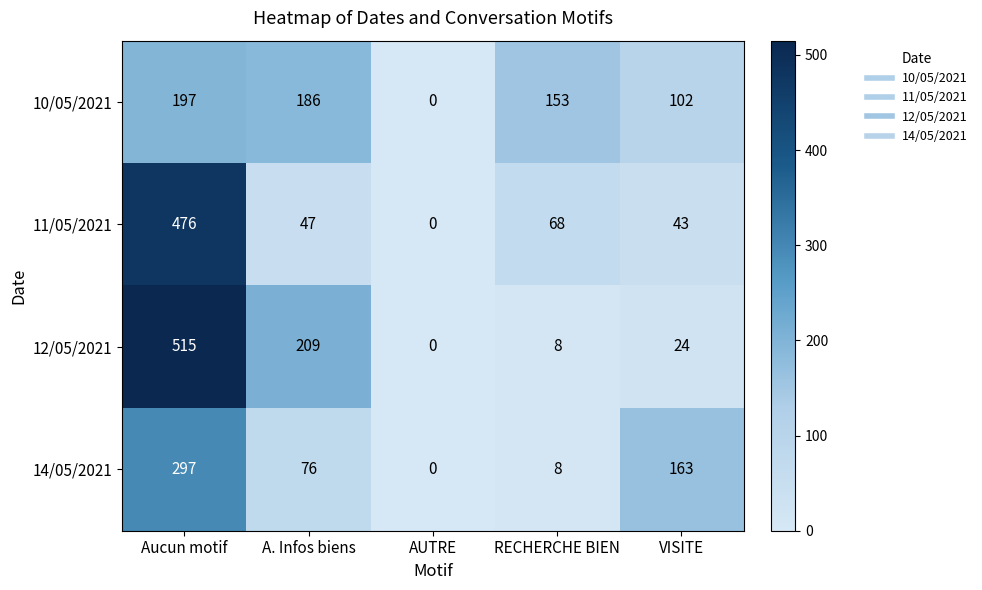

At which label does 14/05/2021 first exceed 76?

Aucun motif